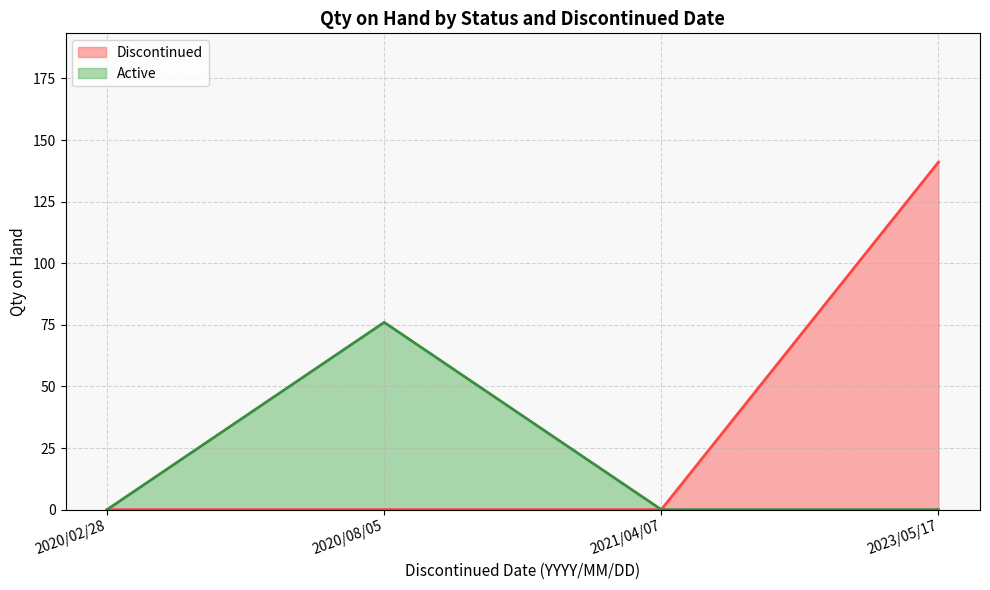

What are all the series names shown in the legend?

Discontinued, Active